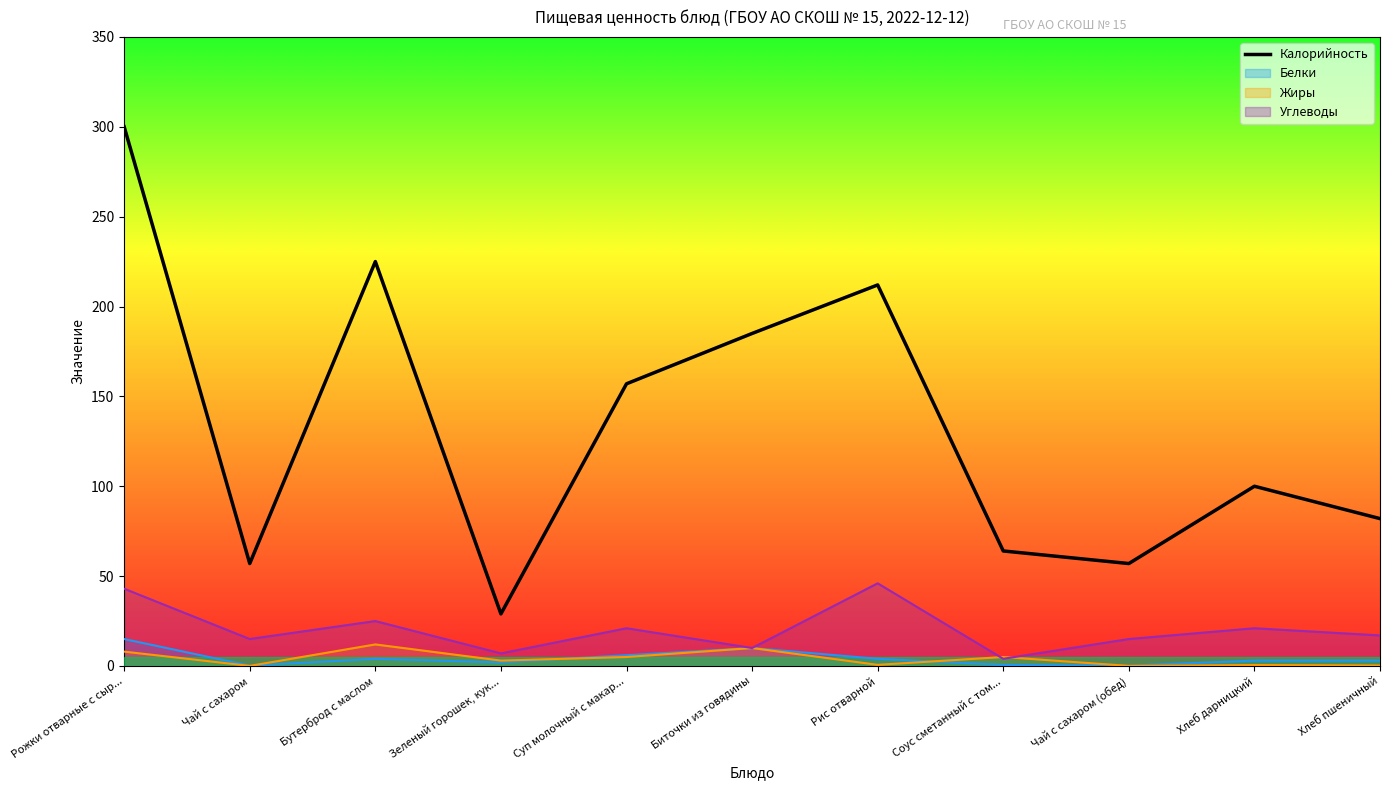

Reading left to right, list all the values displayed in this chart.

Рожки отварные с сыр...=300	Чай с сахаром=57	Бутерброд с маслом=225	Зеленый горошек, кук...=29	Суп молочный с макар...=157	Биточки из говядины=185	Рис отварной=212	Соус сметанный с том...=64	Чай с сахаром (обед)=57	Хлеб дарницкий=100	Хлеб пшеничный=82